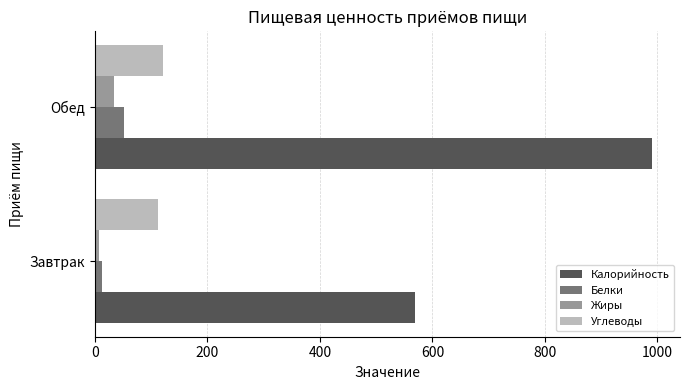

Which series has the widest spread of values?

Калорийность